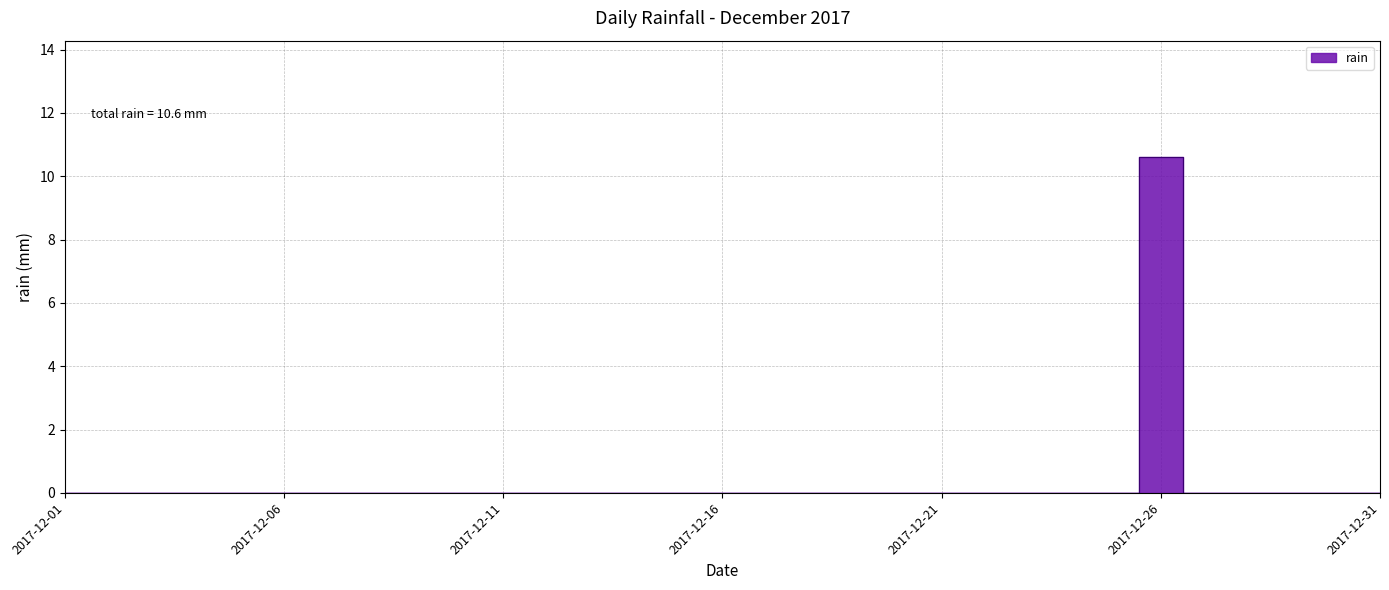

How many positive values are there?

1